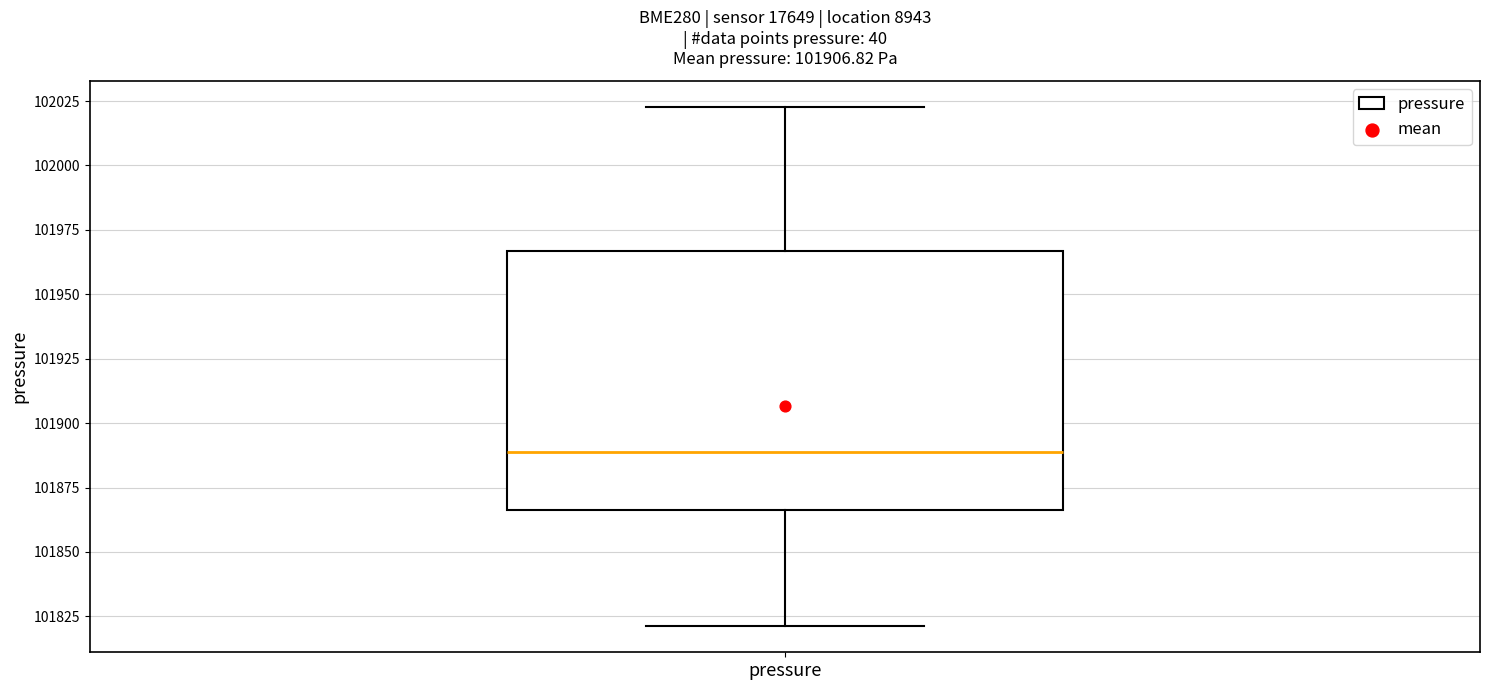

Transcribe this box plot: give where the median line is, the range the box spans, and where the two whiskers end, as read against the y-axis. The values are not printed on the chart, so give them approximately, as read against the axis.

median 101890, box 101865 to 101965, whiskers 101820 to 102025